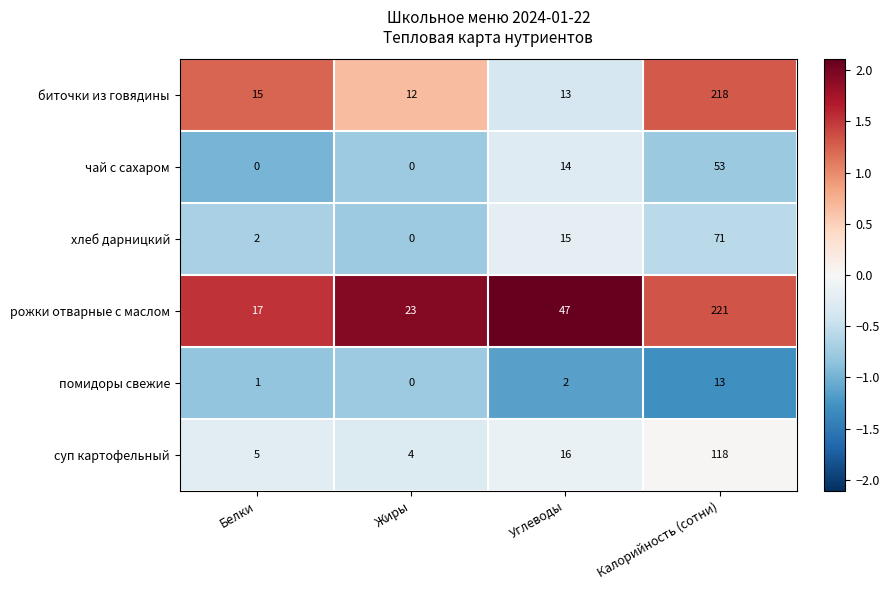

At which category is the sum across all series the highest?

Калорийность (сотни)